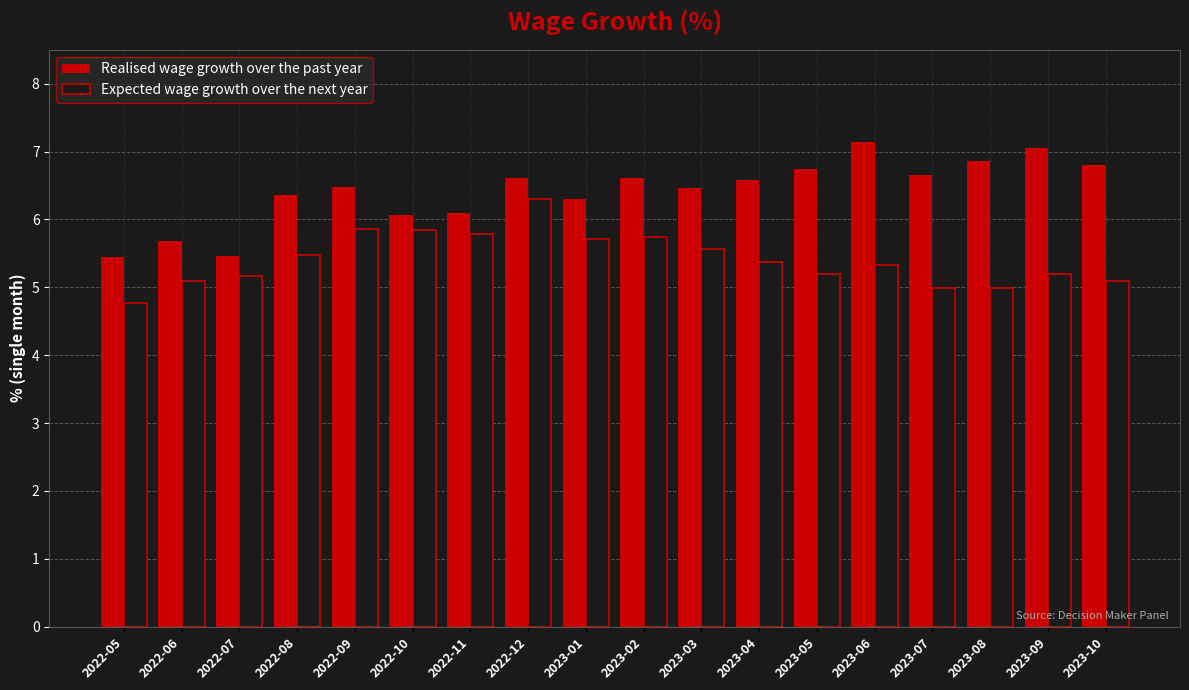

Are the bars grouped side by side (vs. stacked)?

Yes